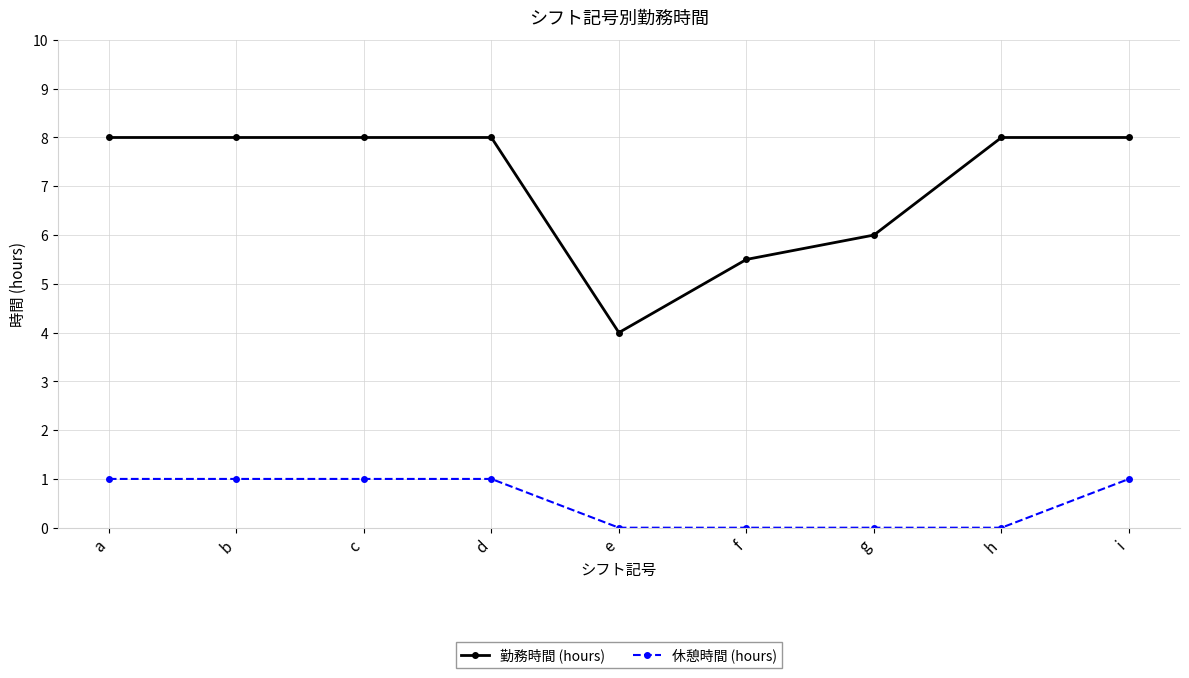

What is the highest value of the 休憩時間 (hours) series?

1.0